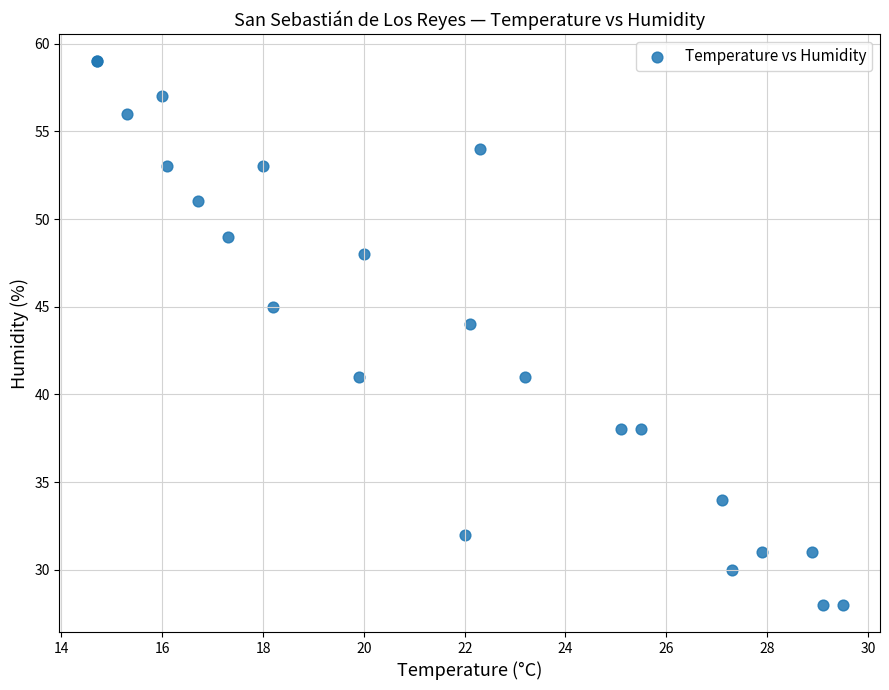

What Y value in the scatter plot is closest to 43?

44